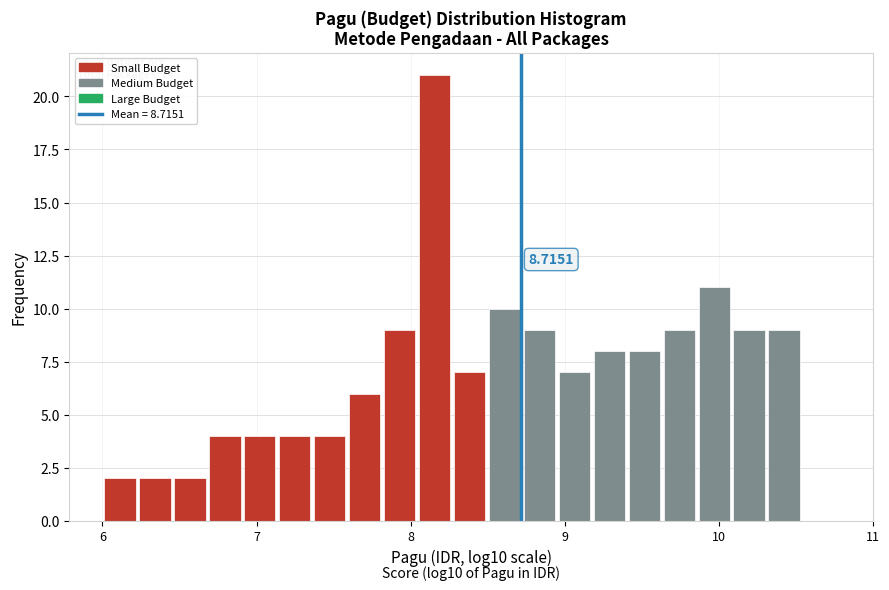

Around what value on the x-axis is the tallest bar? Give the approximate position of its centre, as read against the axis.

8.2